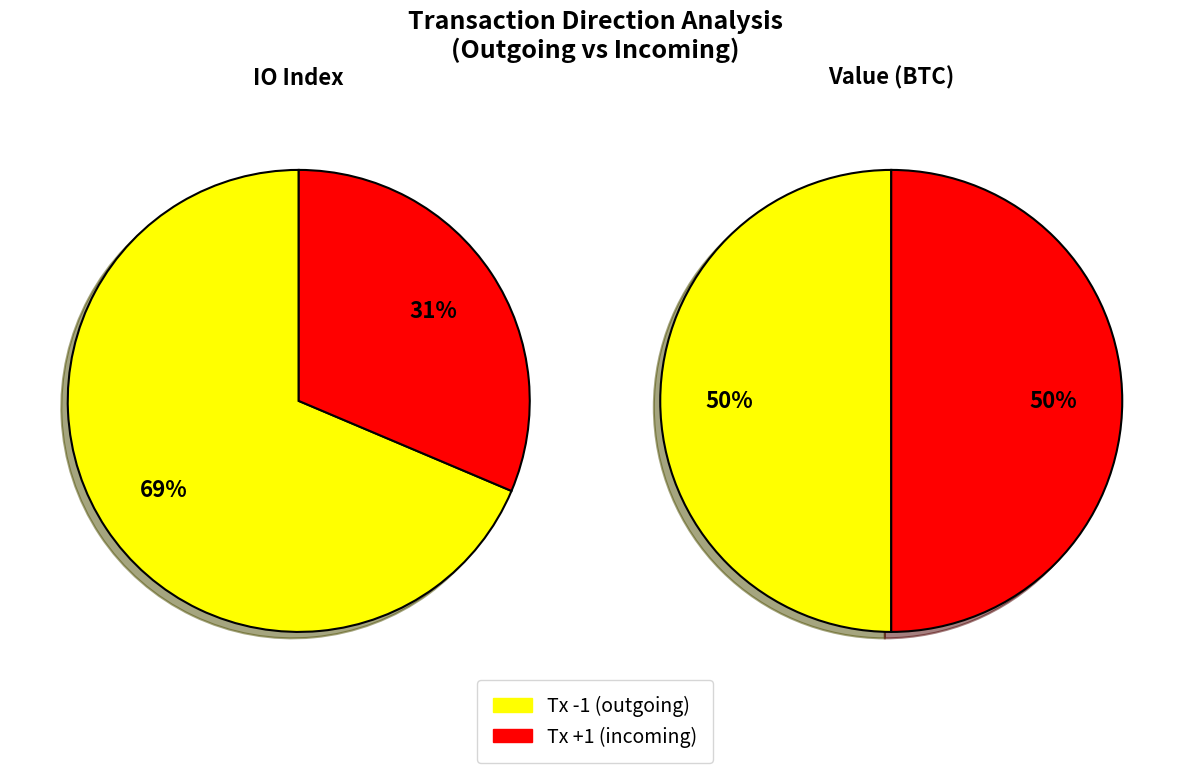

Approximately how many times larger is the value at 1 compared to io_index_values?

0.5